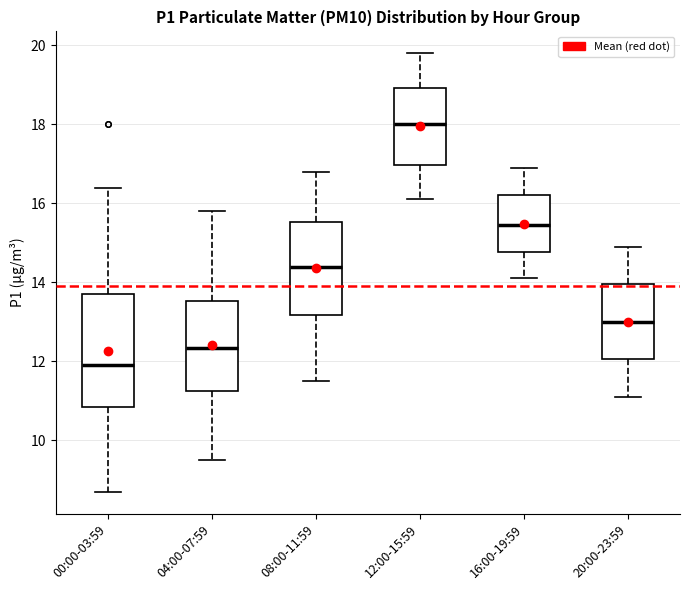

Reading left to right, read every box against the y-axis: the position of its median line, the range the box covers, and the ends of its whiskers. The values are not printed on the chart, so give them approximately, as read against the axis.

00:00-03:59: median 12.0, box 10.8 to 13.8, whiskers 8.8 to 16.4
04:00-07:59: median 12.4, box 11.2 to 13.6, whiskers 9.6 to 15.8
08:00-11:59: median 14.4, box 13.2 to 15.6, whiskers 11.6 to 16.8
12:00-15:59: median 18.0, box 17.0 to 19.0, whiskers 16.2 to 19.8
16:00-19:59: median 15.4, box 14.8 to 16.2, whiskers 14.2 to 17.0
20:00-23:59: median 13.0, box 12.0 to 14.0, whiskers 11.2 to 15.0